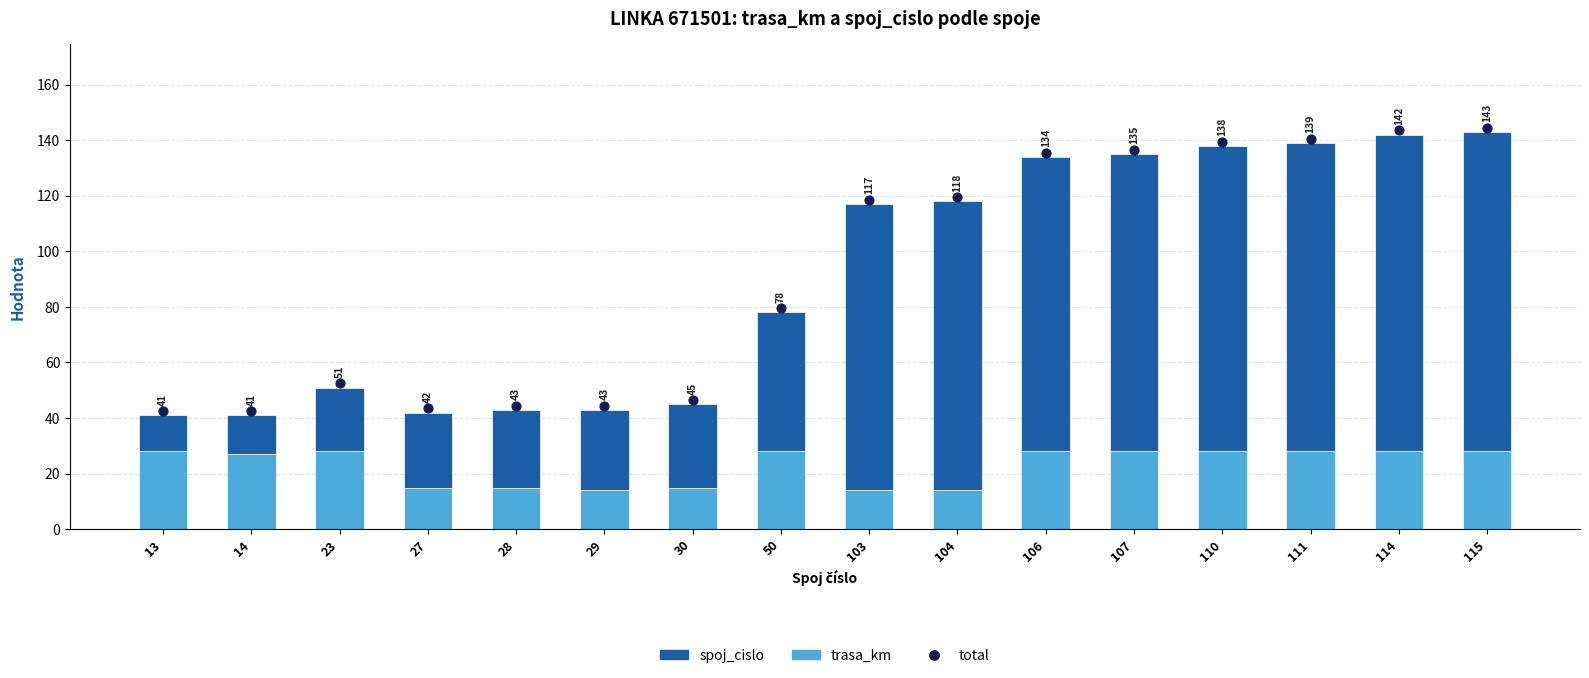

At which category is the sum across all series the highest?

115